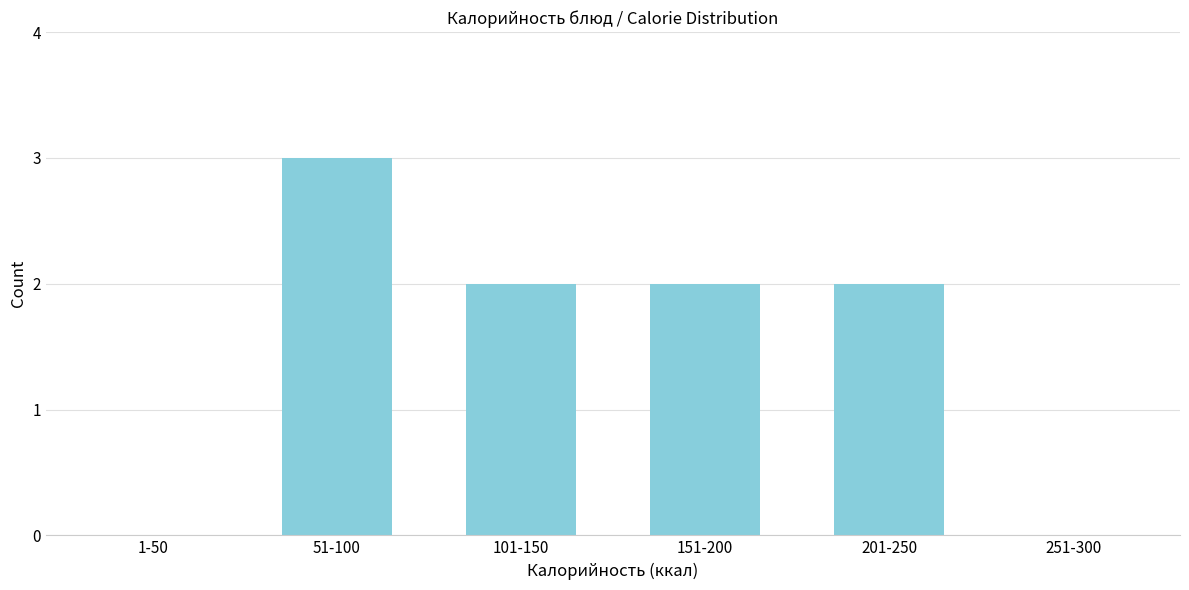

Reading left to right, transcribe all the data shown in this chart.

1-50=0	51-100=3	101-150=2	151-200=2	201-250=2	251-300=0